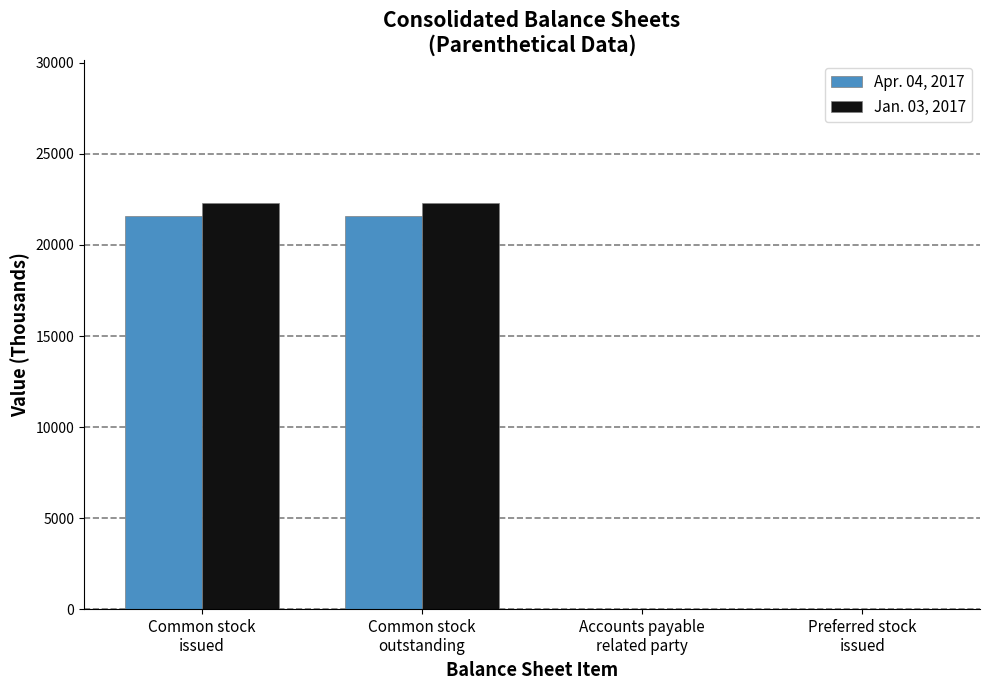

Which series has the largest total across all categories?

Jan. 03, 2017